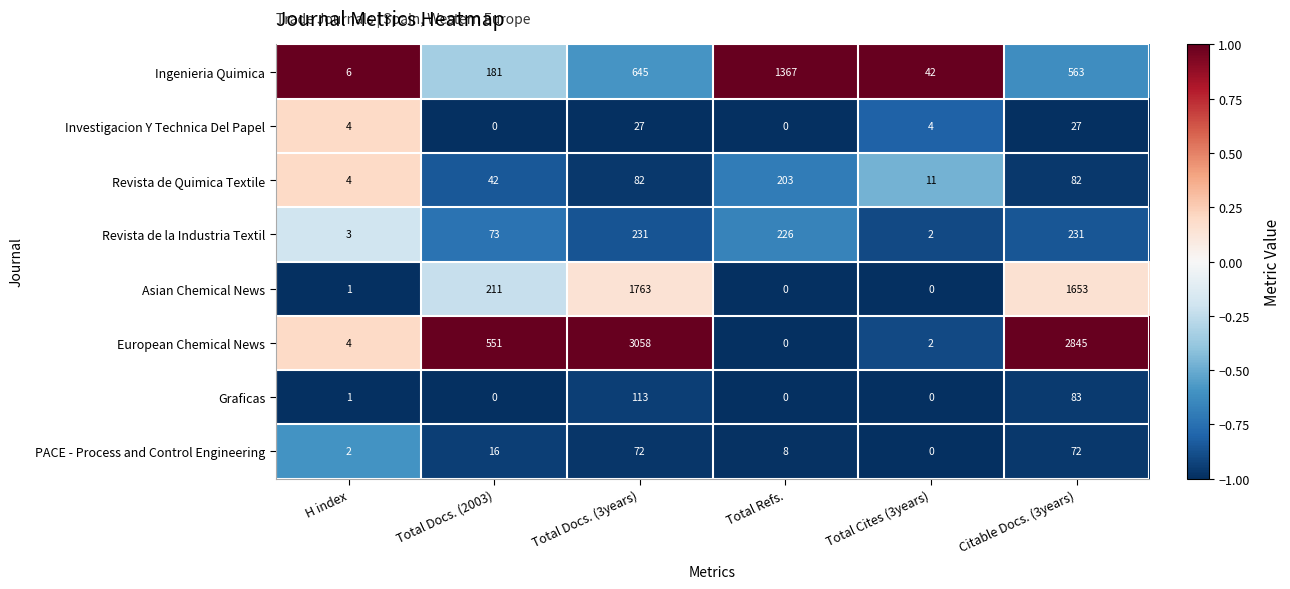

Which series has the largest range (max minus min)?

European Chemical News